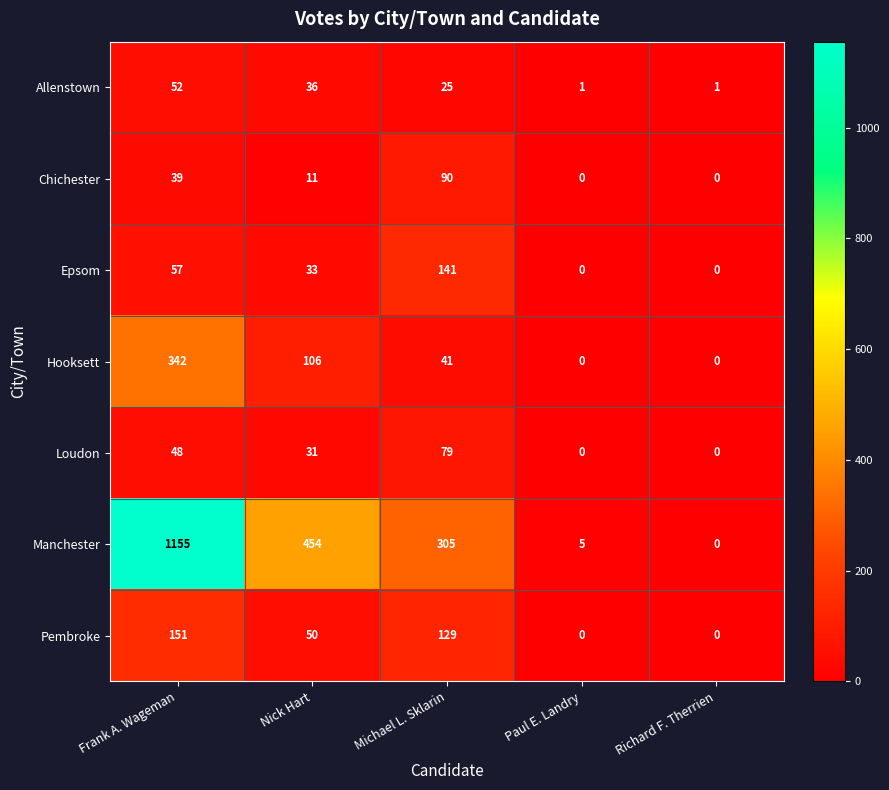

Between Frank A. Wageman and Paul E. Landry, which series saw the biggest shift?

Manchester